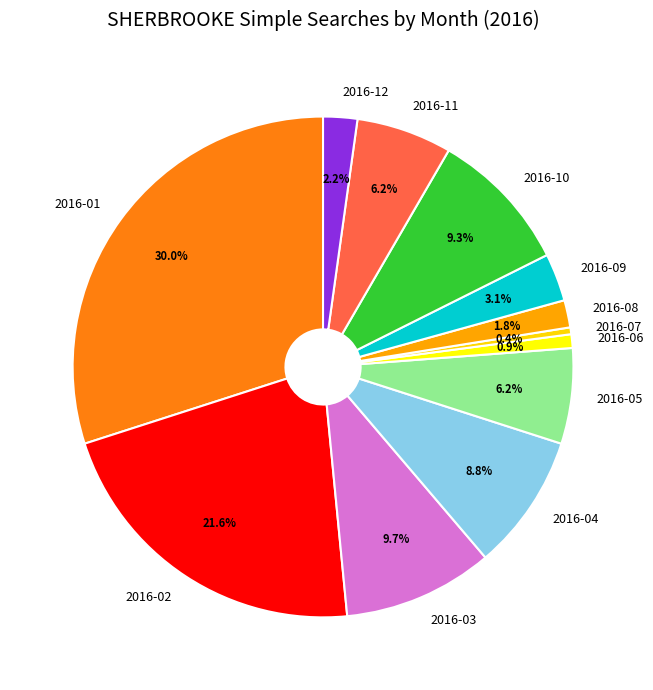

Which category has the biggest portion of the pie?

2016-01